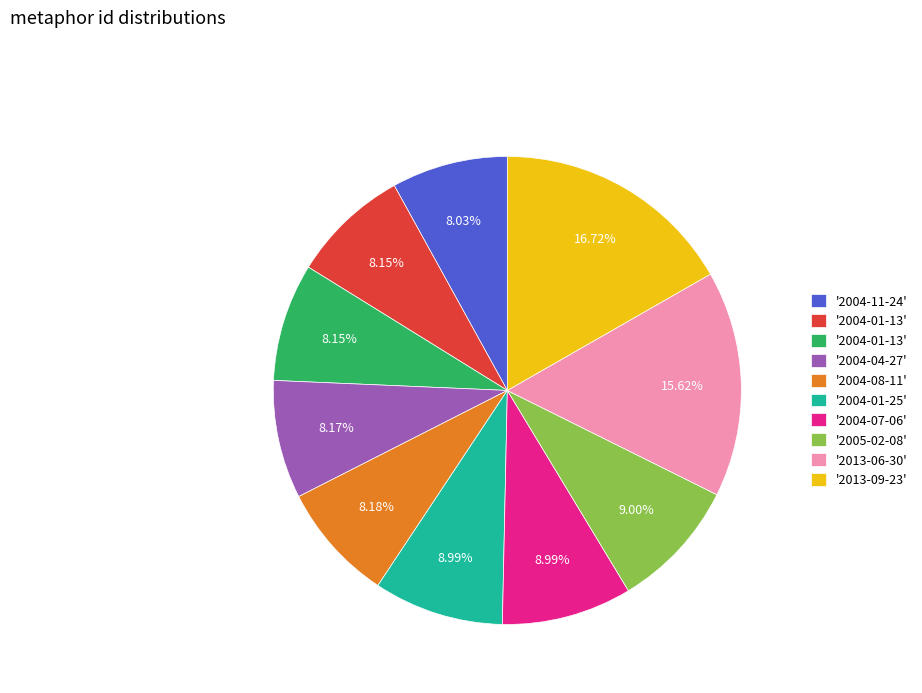

Is there any slice that represents more than half of the pie?

No